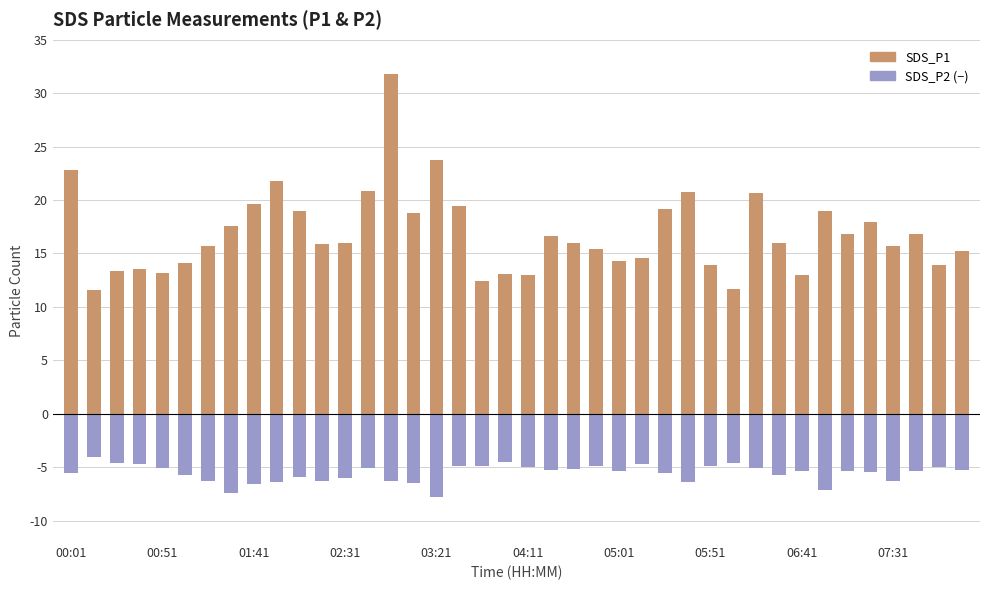

What is the minimum value for SDS_P1?

11.6